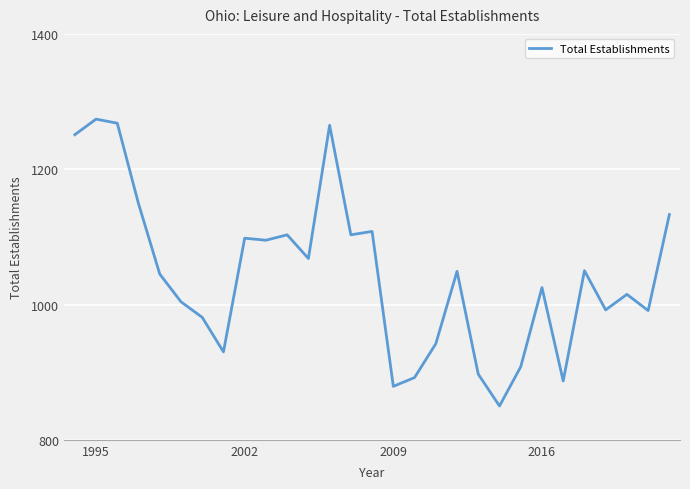

What is the difference between the maximum and minimum values?

424